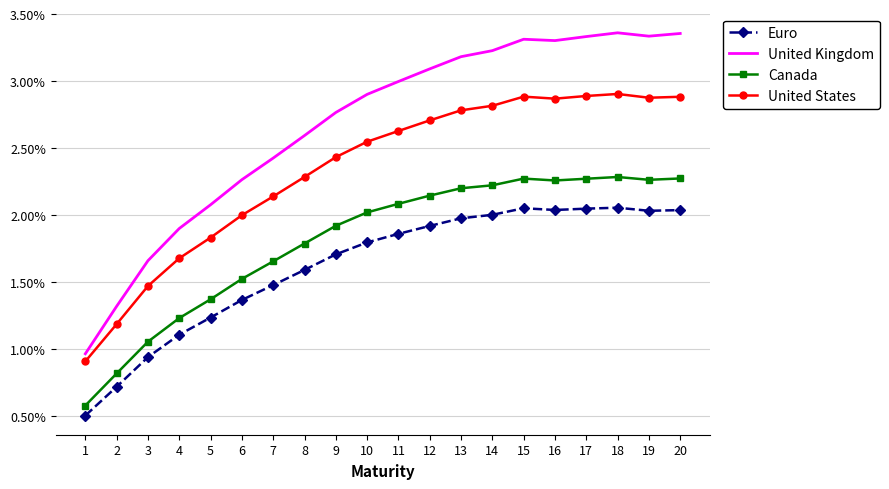

Which series has the widest spread of values?

United Kingdom